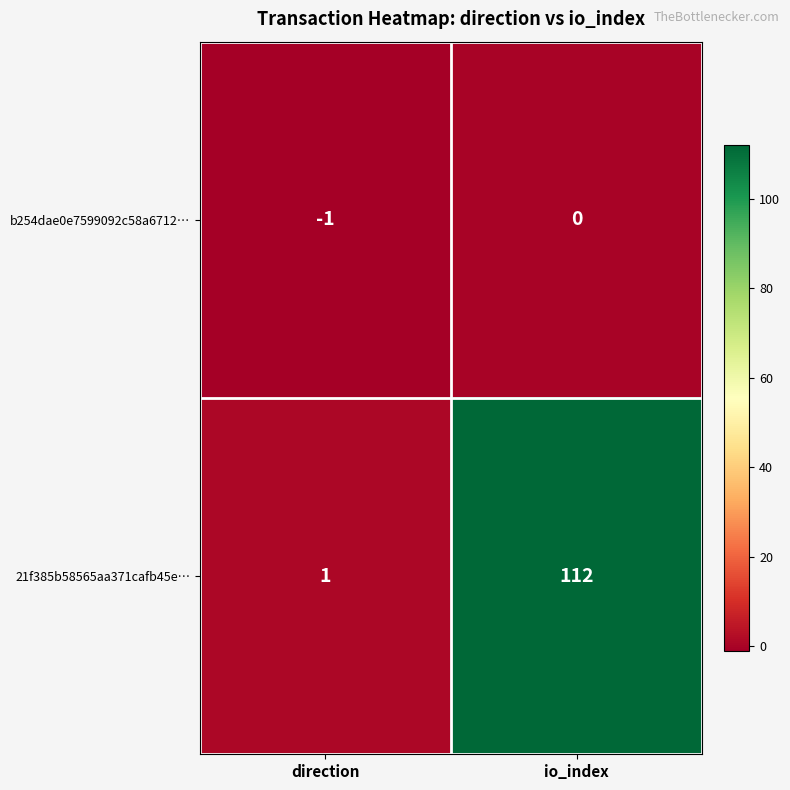

At how many categories does at least one series exceed 37?

1